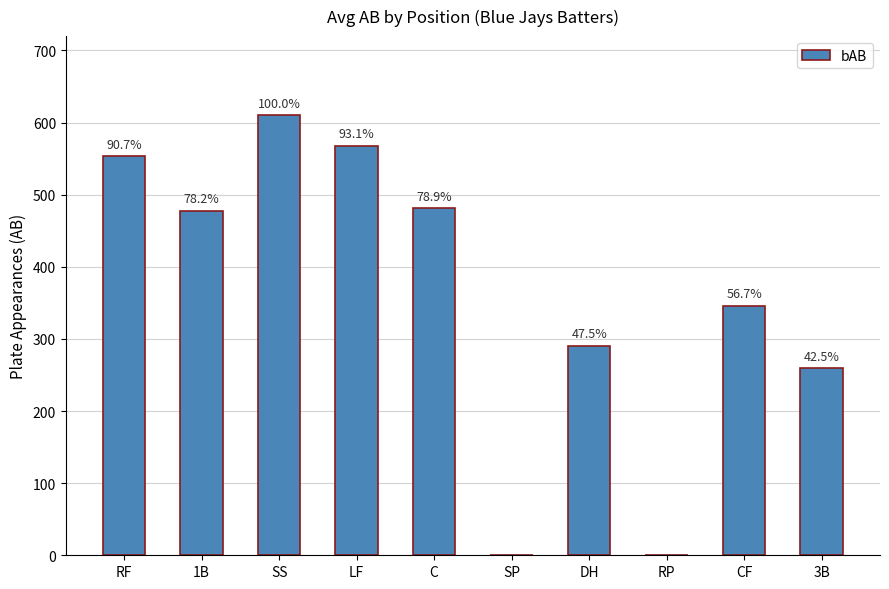

Reading left to right, list all the values displayed in this chart.

553	477	610	568	481	0	290	0	346	259